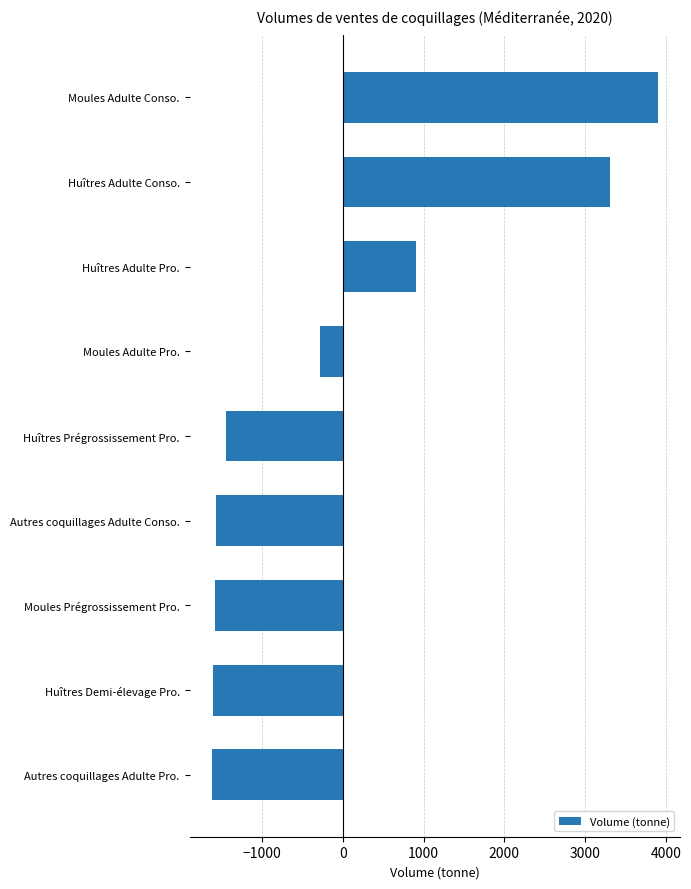

Count the number of values greater than -1448.

4